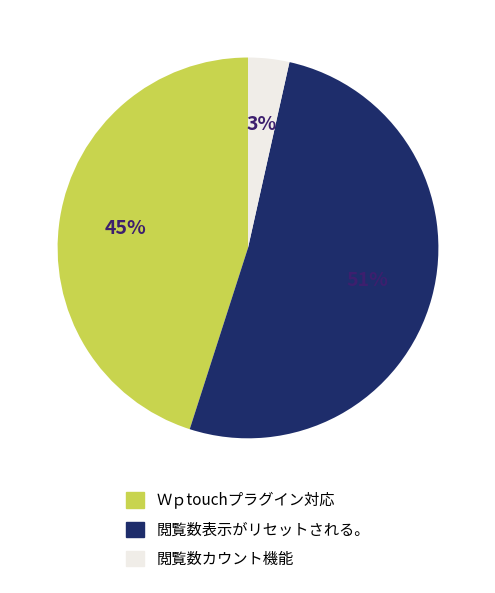

True or false: 閲覧数表示がリセットされる。 accounts for 51% of the total.

True